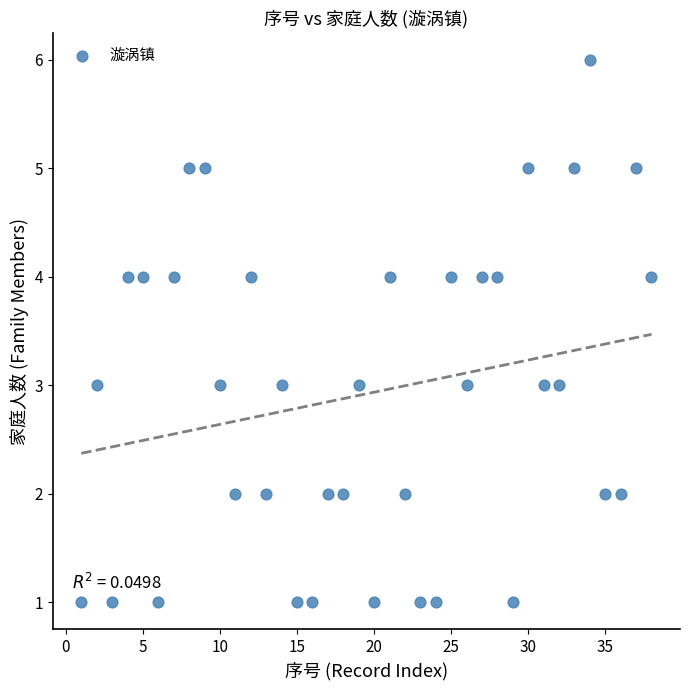

What is the range of Y values (max minus min)?

5